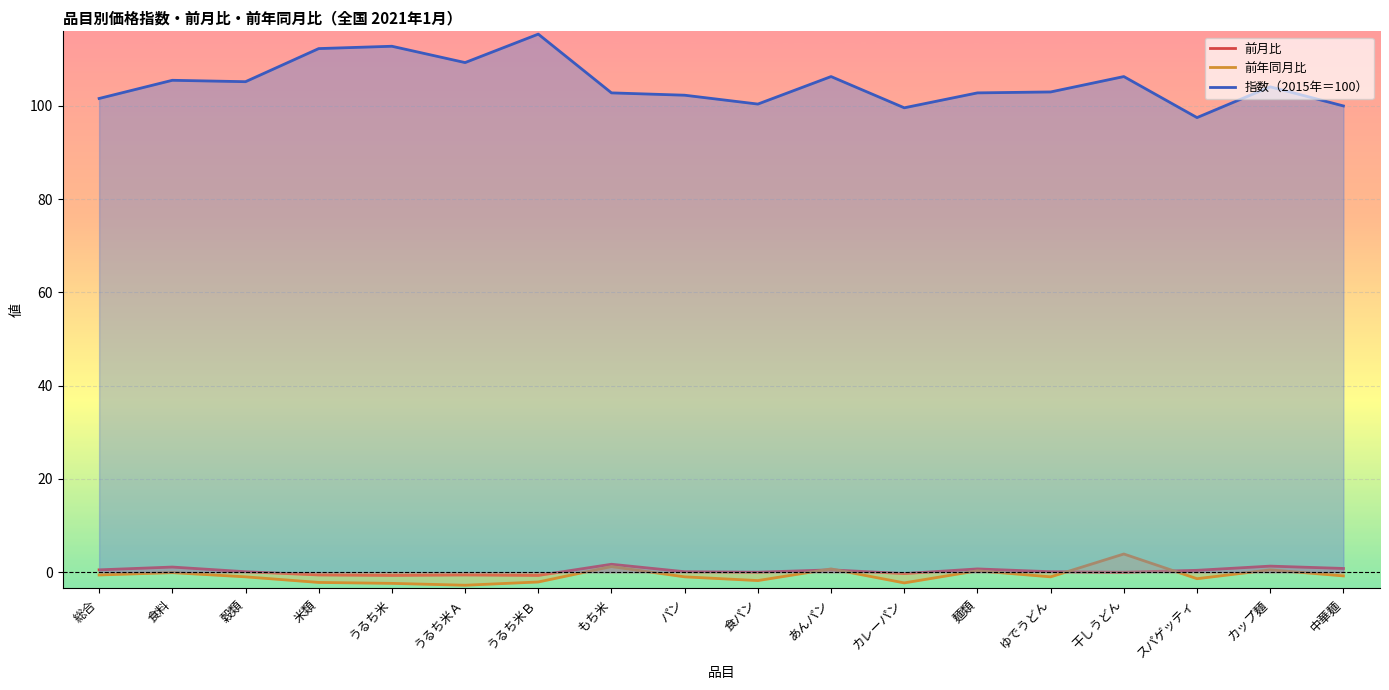

How many times do 前月比 and 前年同月比 cross each other?

4